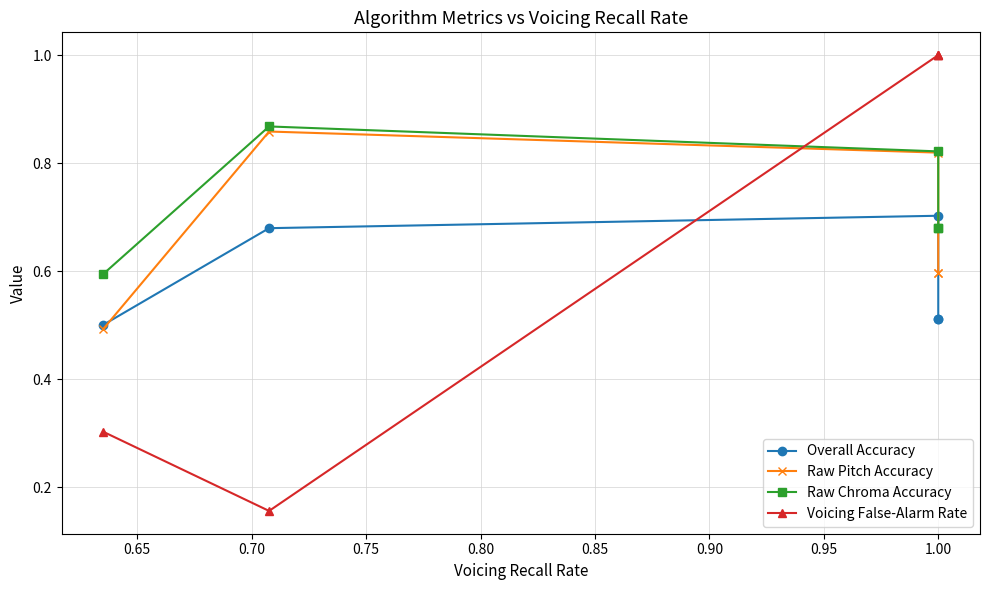

Between 0.80 and 0.75, which is larger?

0.80